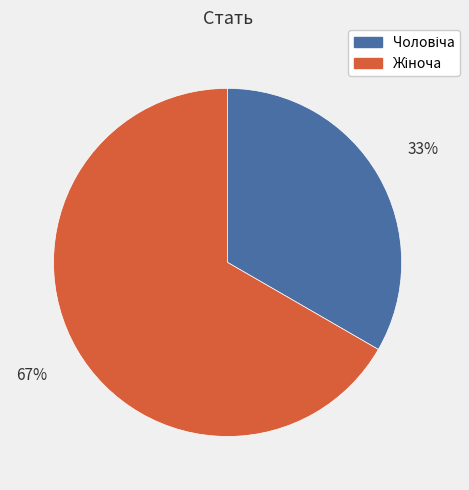

To the nearest percent, what is the average slice percentage?

50%